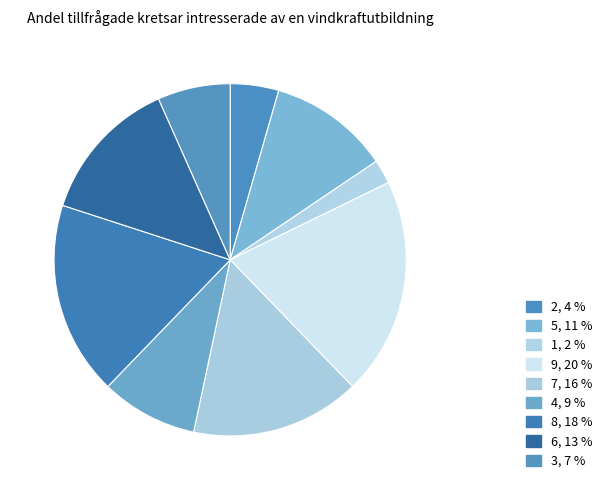

To the nearest percent, what percentage of the pie is 2?

4%